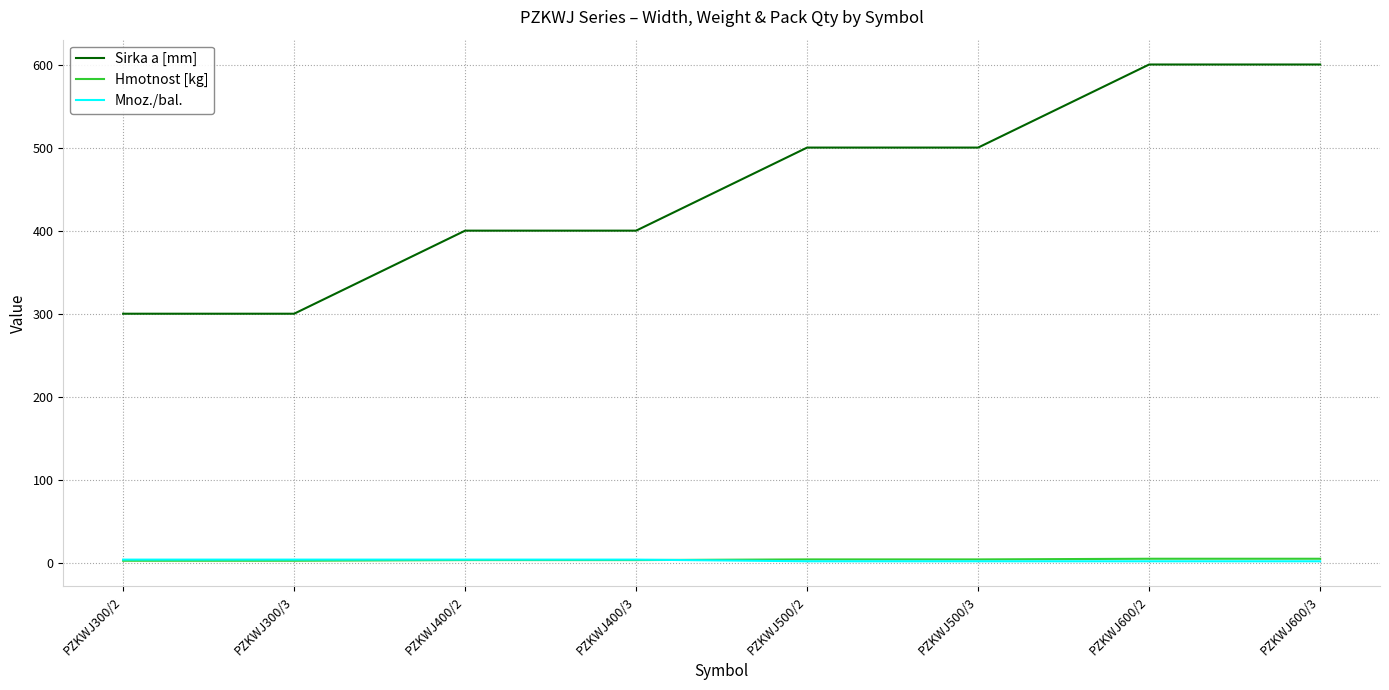

What are all the series names shown in the legend?

Sirka a [mm], Hmotnost [kg], Mnoz./bal.